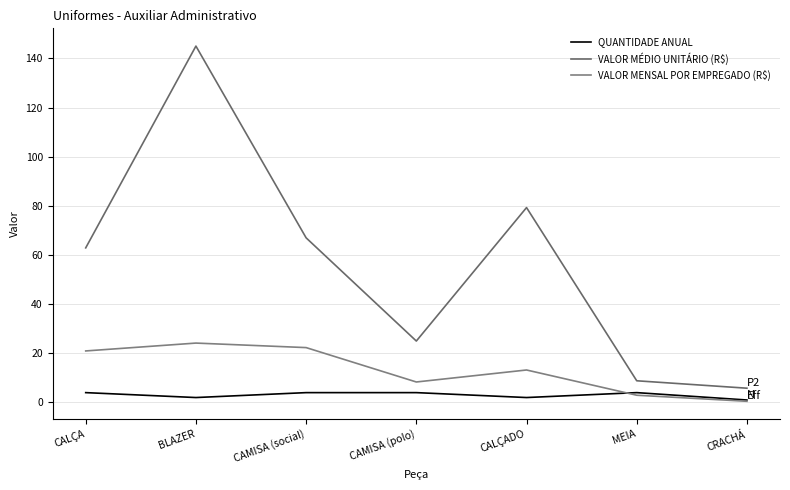

True or false: VALOR MÉDIO UNITÁRIO (R$) and VALOR MENSAL POR EMPREGADO (R$) cross at least once.

False